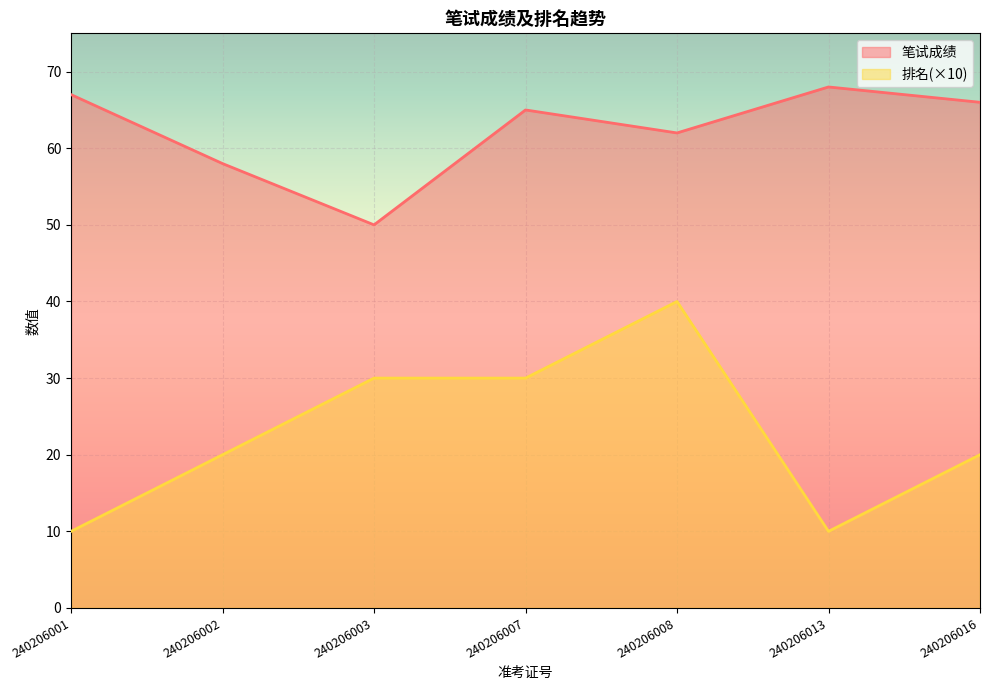

What is the value of the 排名 point at the 3rd from the left?

30